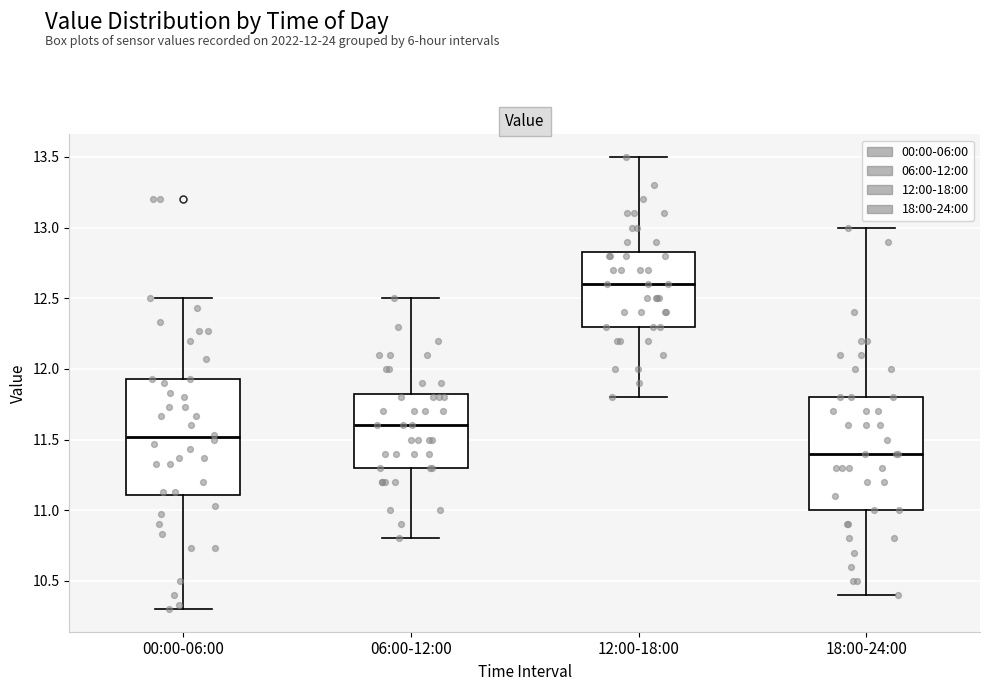

Which box has the highest median line?

12:00-18:00